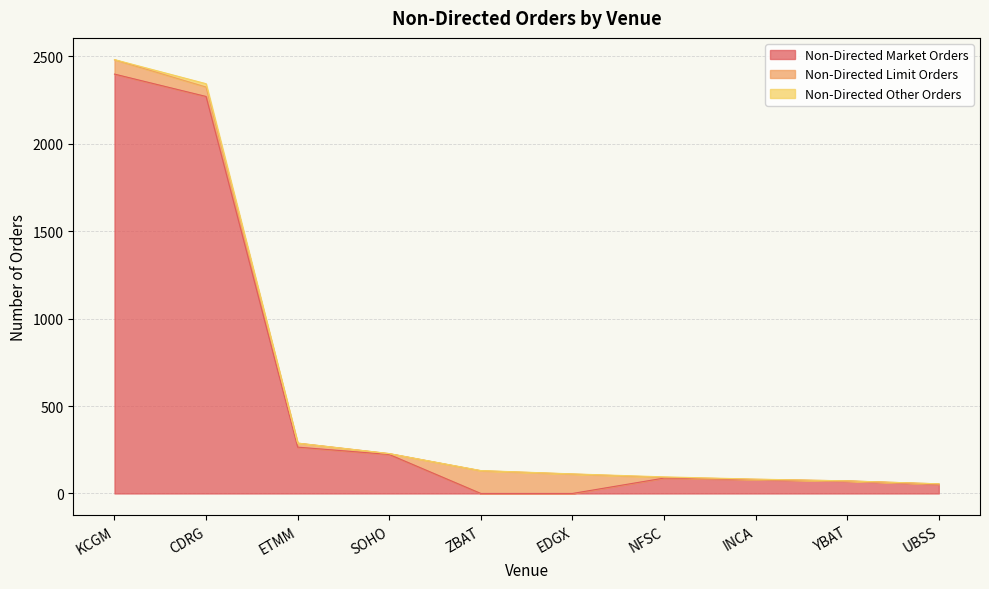

Which category has the highest value in the Non-Directed Other Orders series?

CDRG